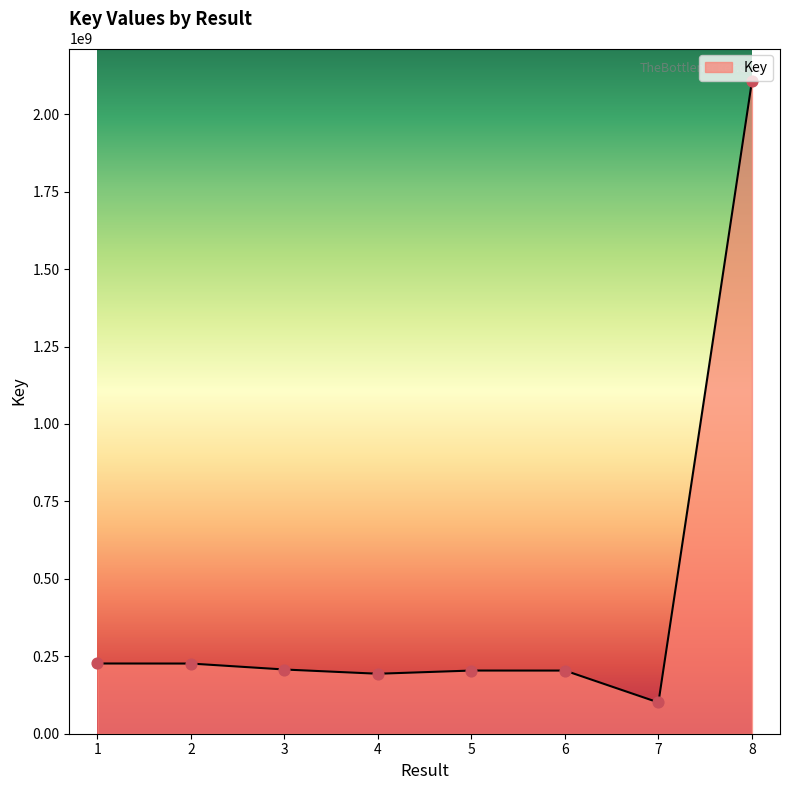

Approximately how many times larger is the value at 3 compared to 5?

1.0